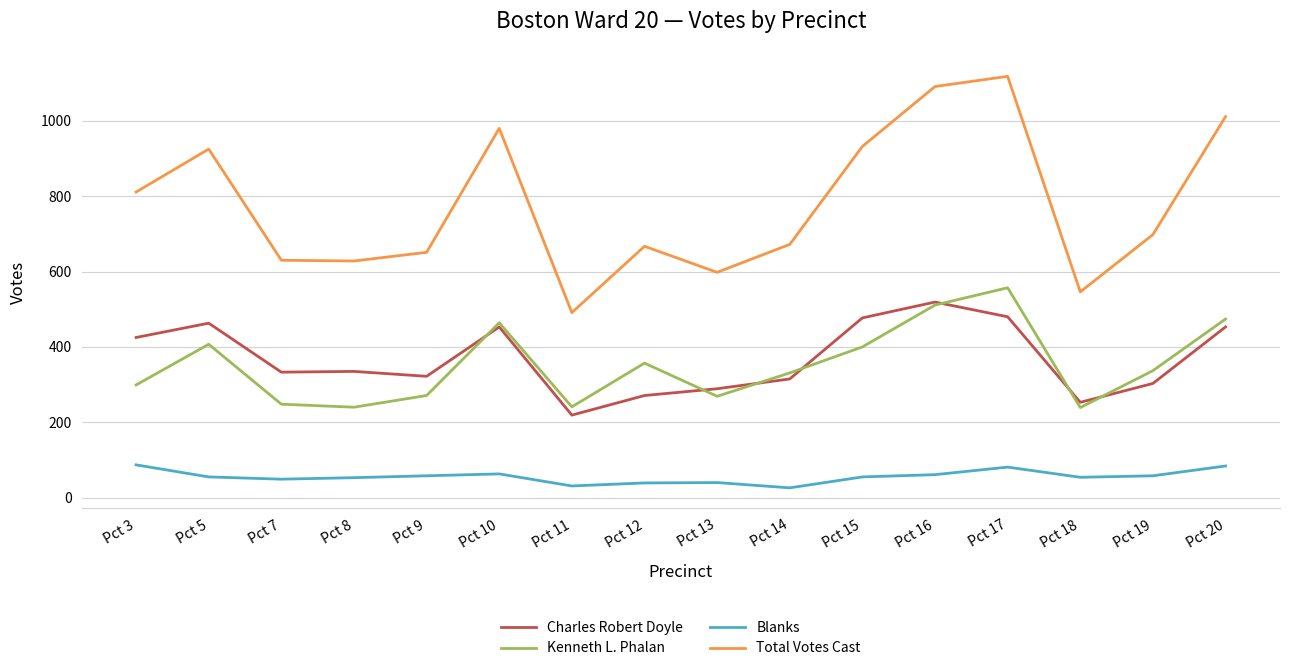

What is the approximate value of Charles Robert Doyle at Pct 10, to the nearest 50?

450